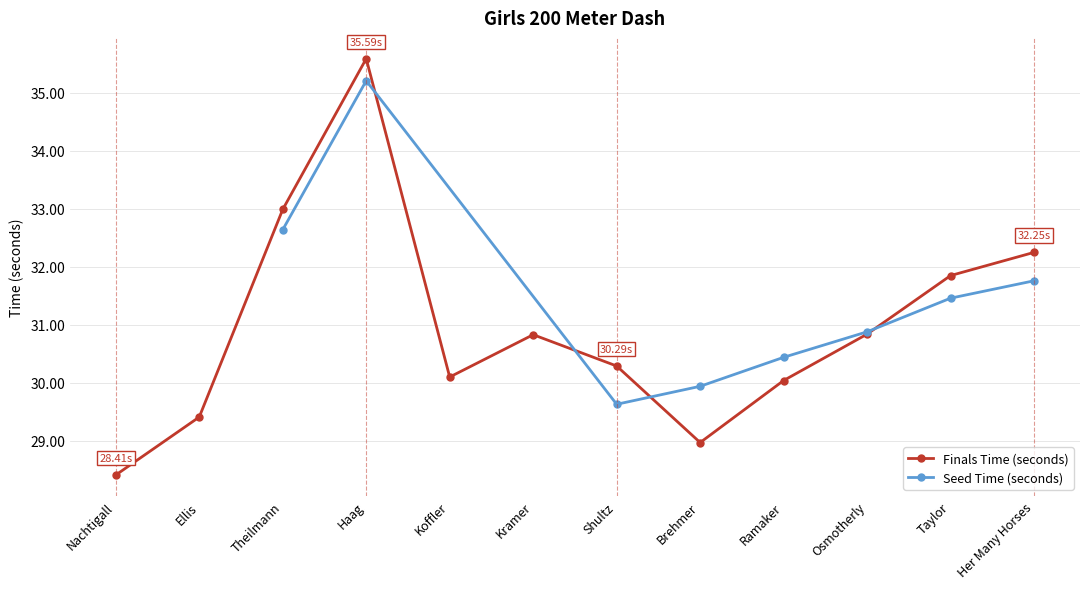

How many interior local peaks (higher than both neighbors) does the data have?

2